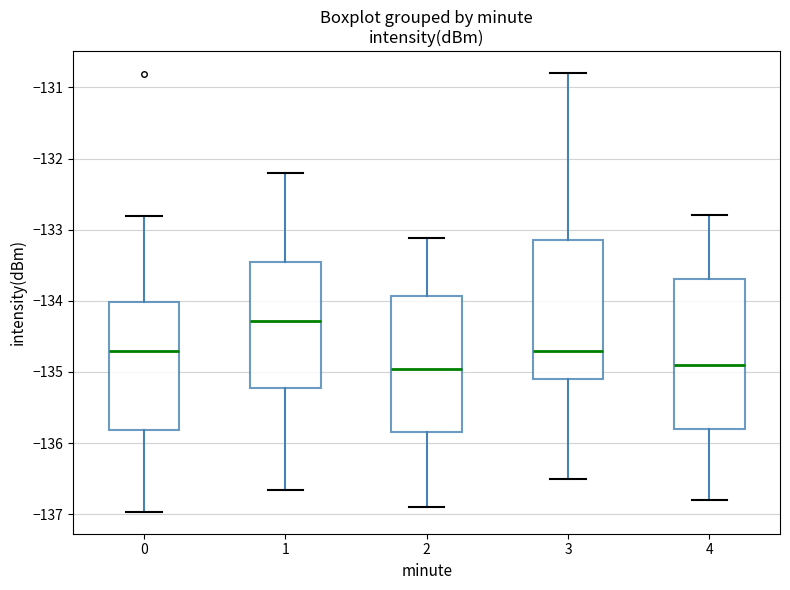

Reading left to right, read every box against the y-axis: the position of its median line, the range the box covers, and the ends of its whiskers. The values are not printed on the chart, so give them approximately, as read against the axis.

0: median -134.7, box -135.8 to -134.0, whiskers -137.0 to -132.8
1: median -134.3, box -135.2 to -133.5, whiskers -136.7 to -132.2
2: median -135.0, box -135.8 to -133.9, whiskers -136.9 to -133.1
3: median -134.7, box -135.1 to -133.1, whiskers -136.5 to -130.8
4: median -134.9, box -135.8 to -133.7, whiskers -136.8 to -132.8